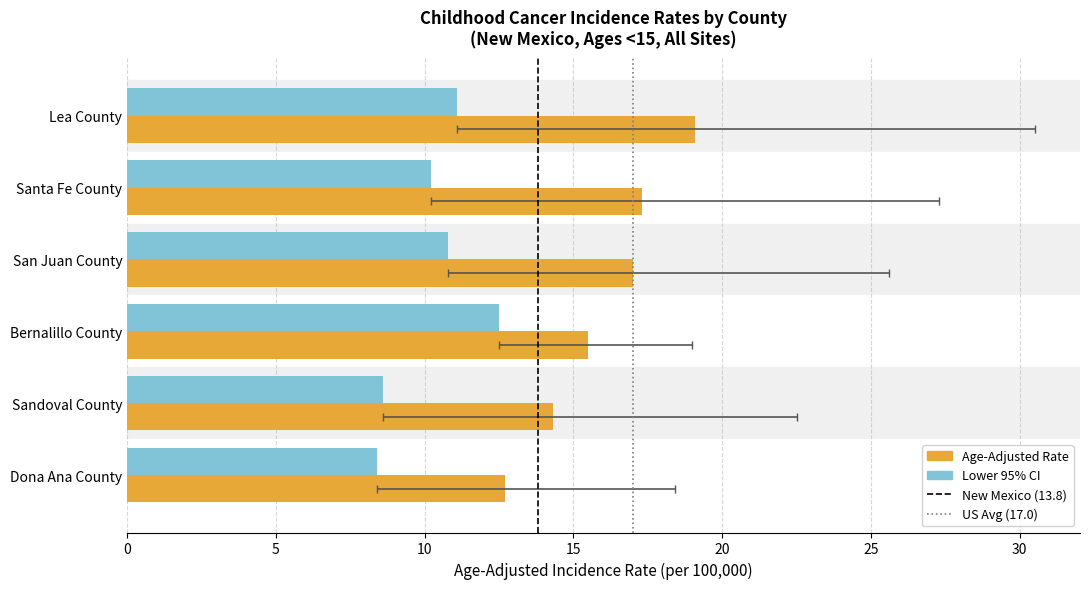

What is the sum of the Age-Adjusted Incidence Rate values at San Juan County and Sandoval County?

31.3